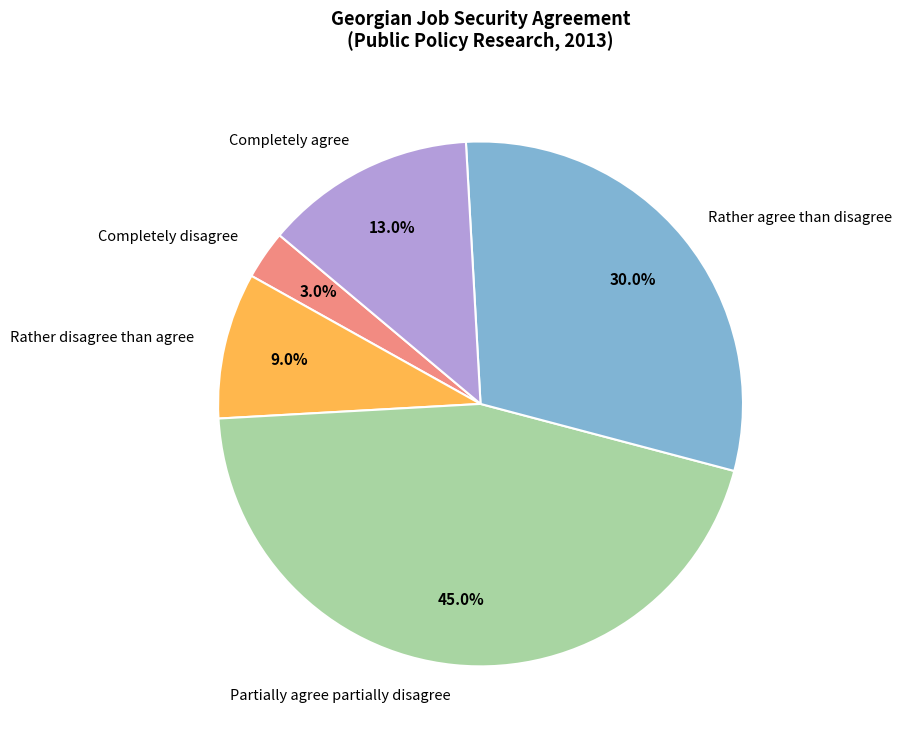

True or false: Partially agree partially disagree accounts for 37% of the total.

False